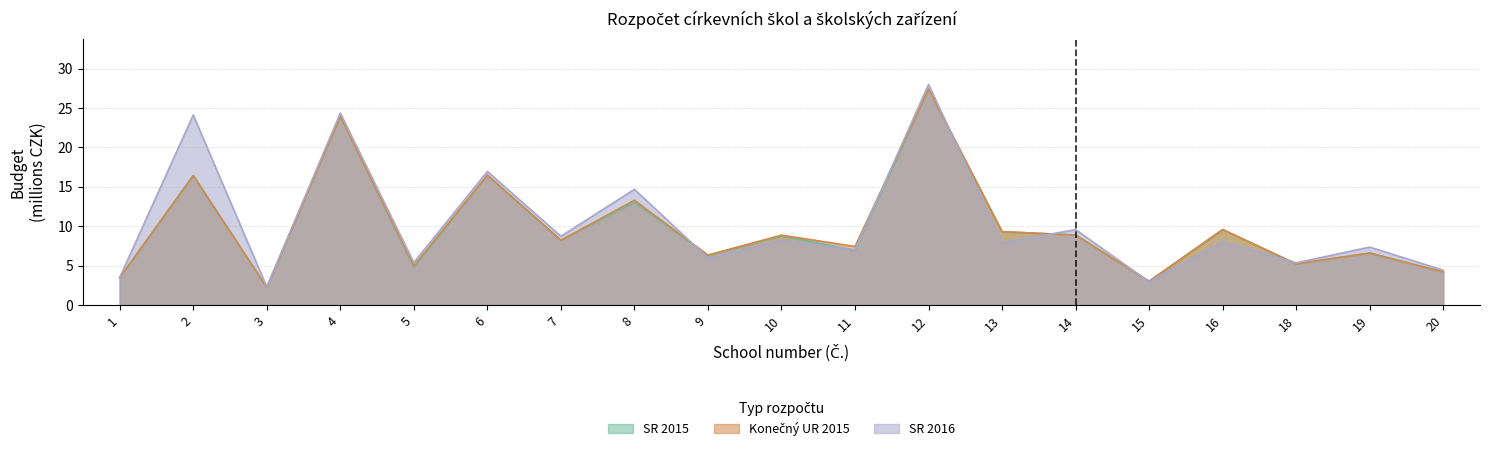

Count the number of data series in this chart.

3